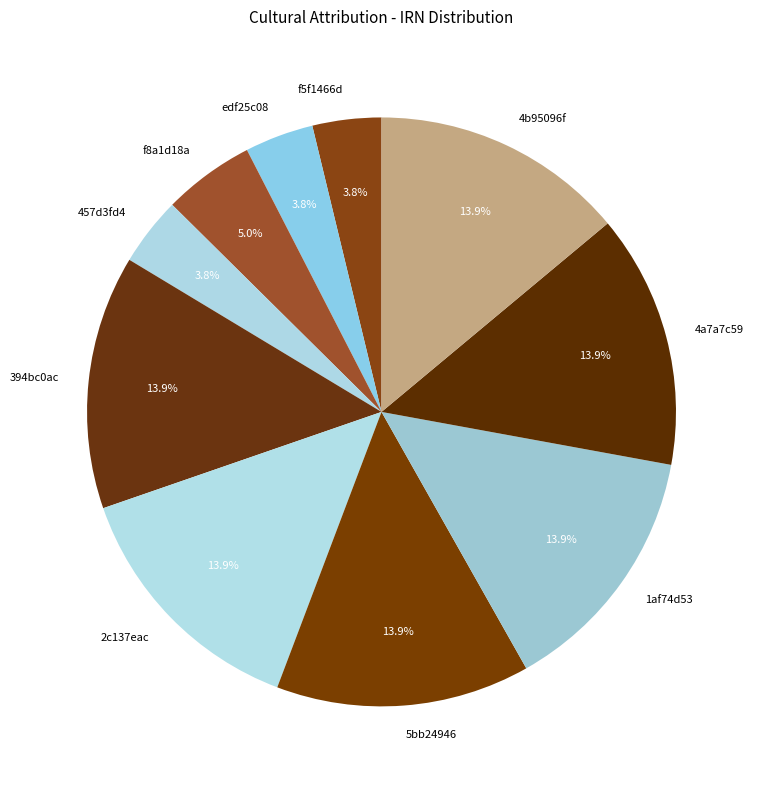

How many slices are in this pie chart?

10